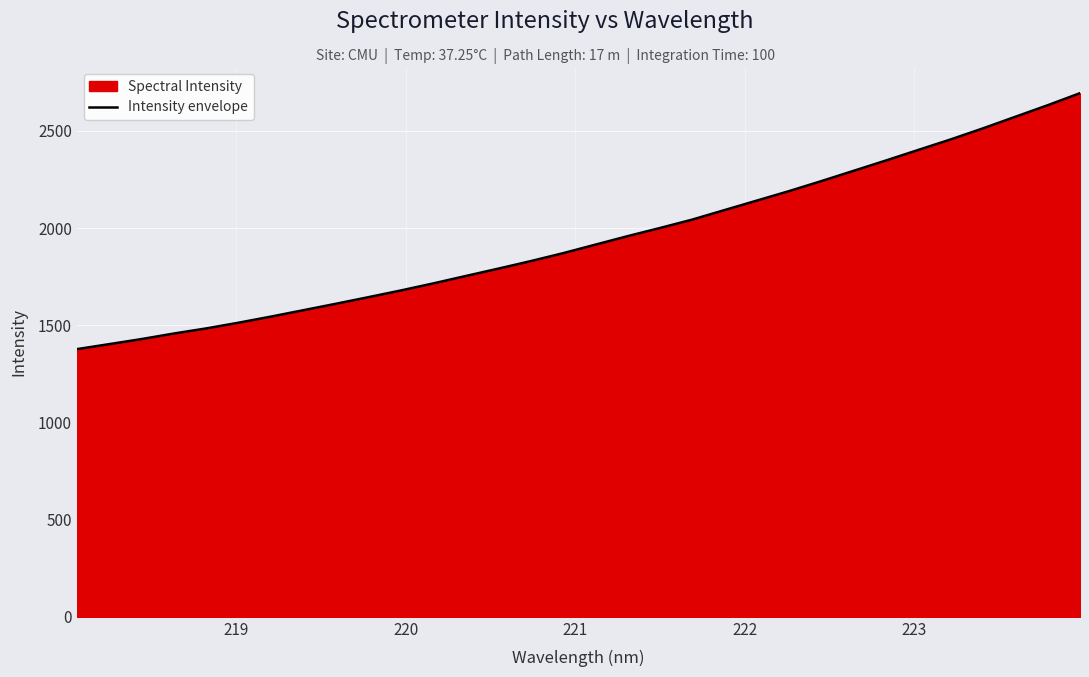

What is the difference between the maximum and minimum values?

1316.9